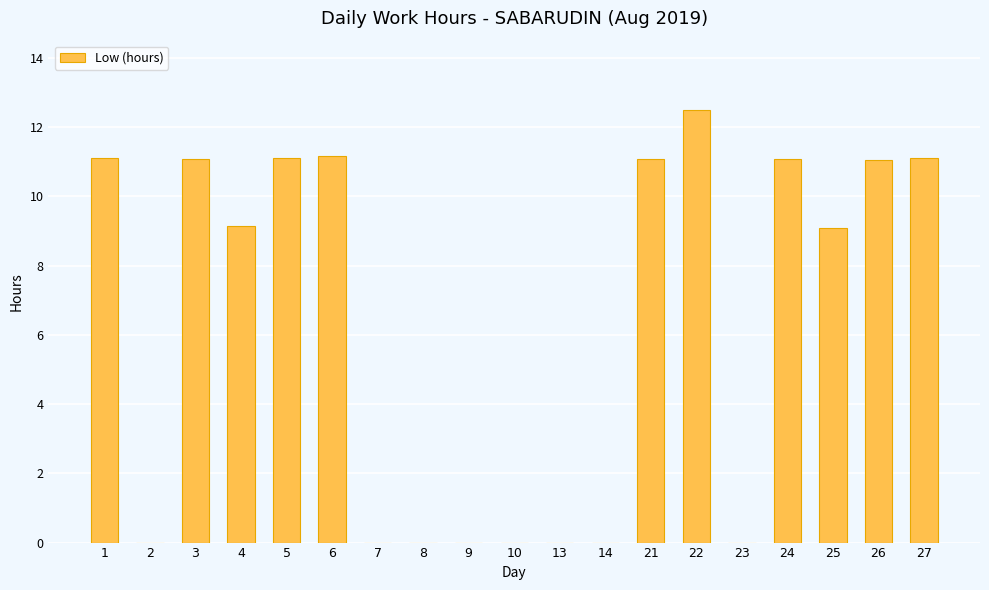

What is the sum of the values at 4 and 14?

9.1